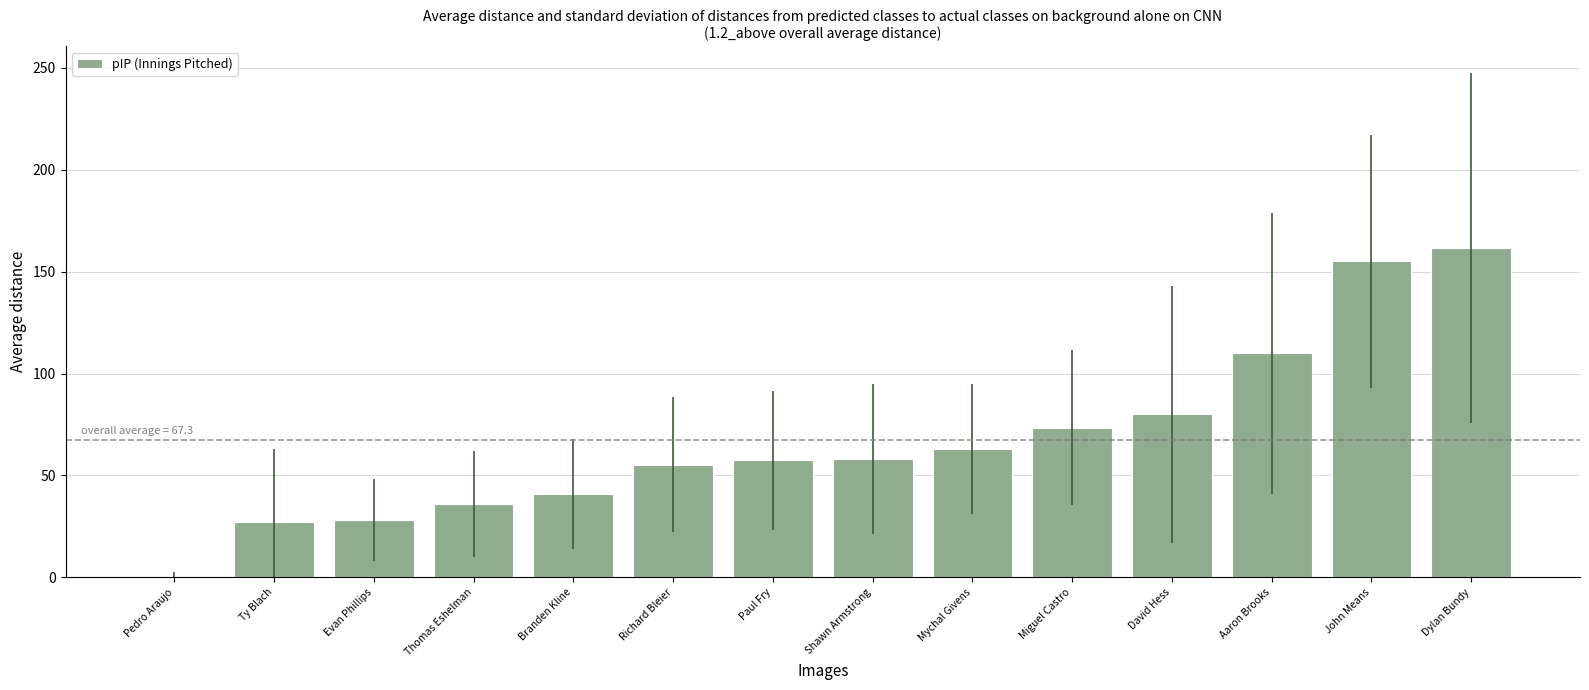

What value does the data have at Ty Blach?

27.0